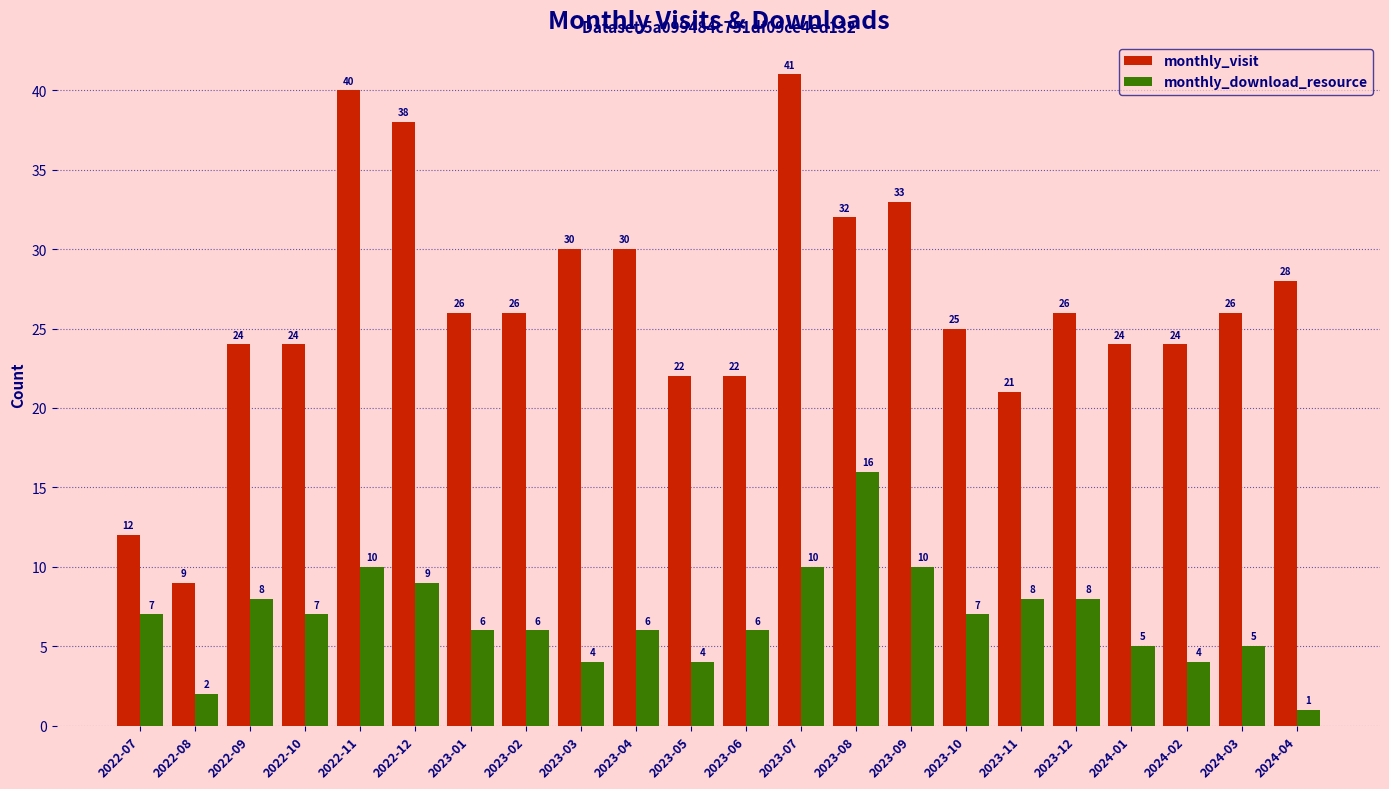

Which series has the largest range (max minus min)?

monthly_visit